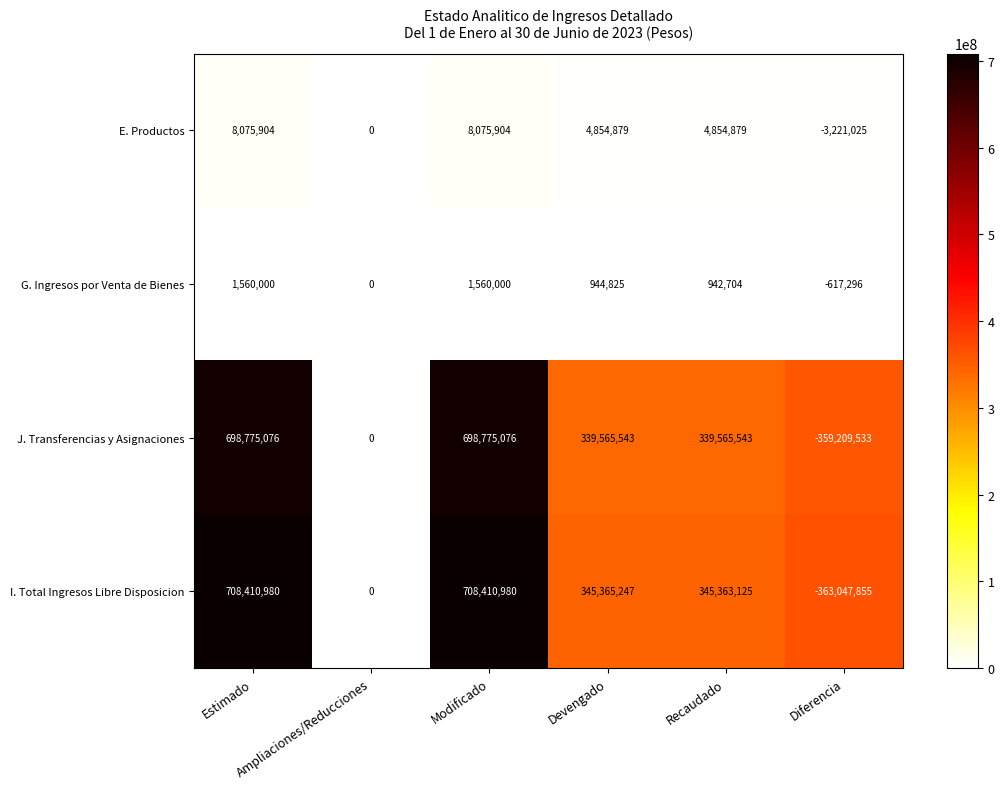

At which category does the chart reach its minimum across all series?

Diferencia